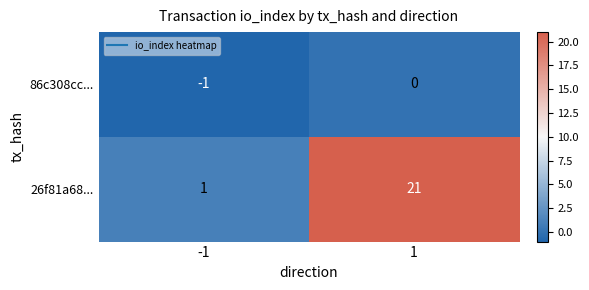

List the series in order of their overall mean, lowest first.

86c308cc..., 26f81a68...